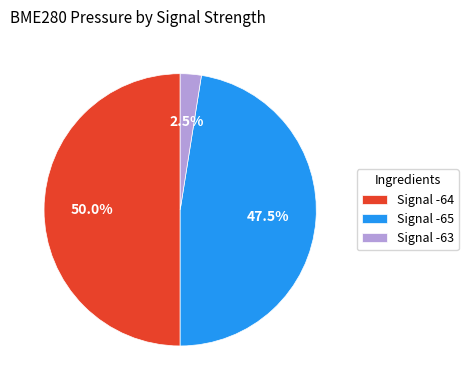

Which slice is the smallest?

Signal -63